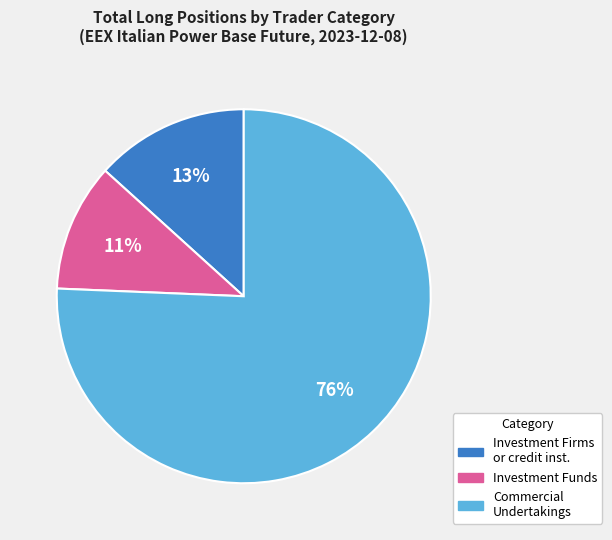

How many segments does this pie chart have?

3